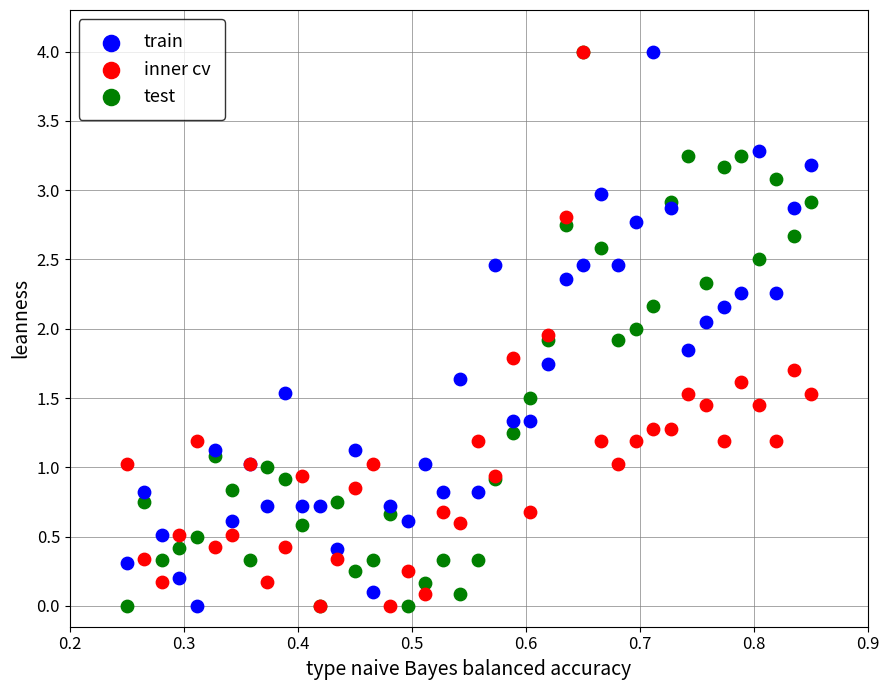

What are all the series names shown in the legend?

train, inner cv, test